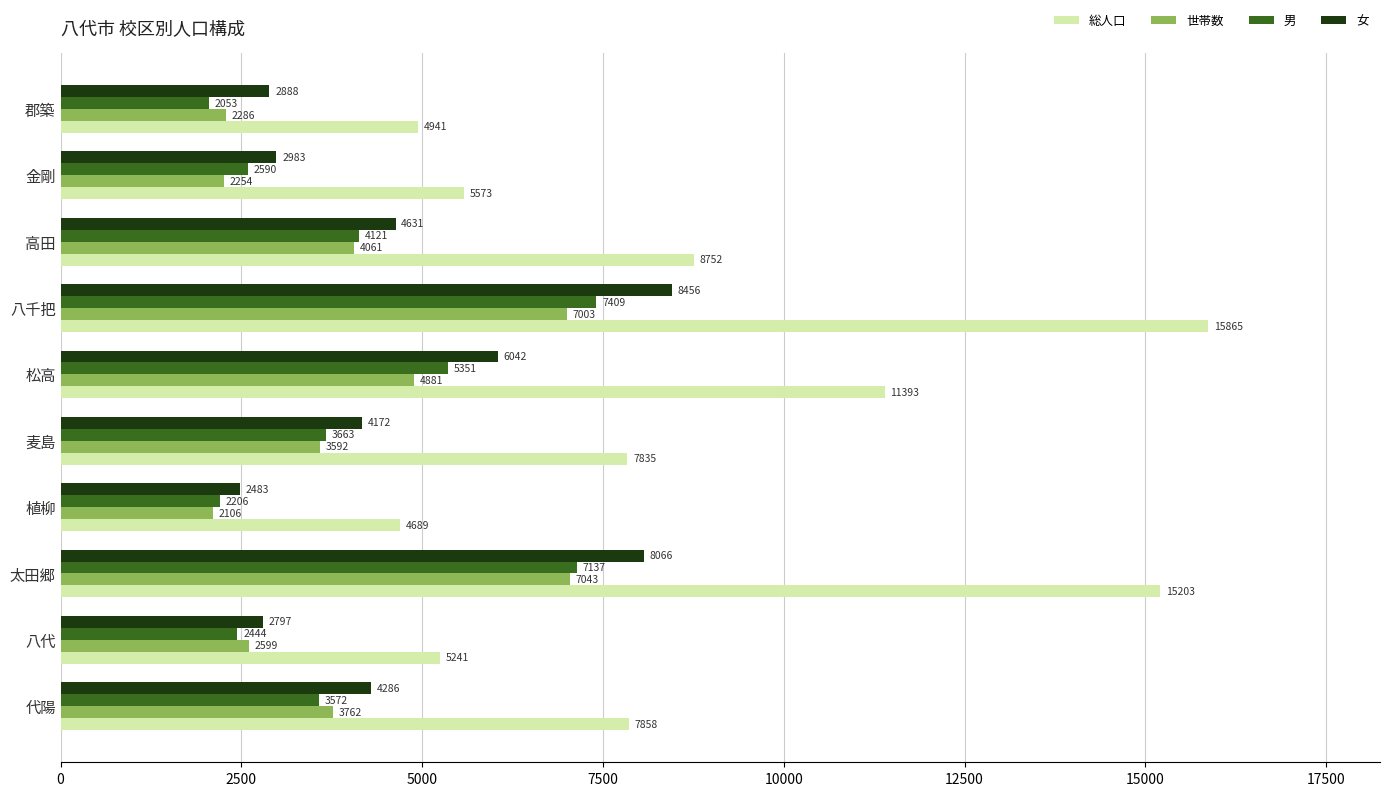

What is the difference between the maximum and minimum values in the 女 series?

5973